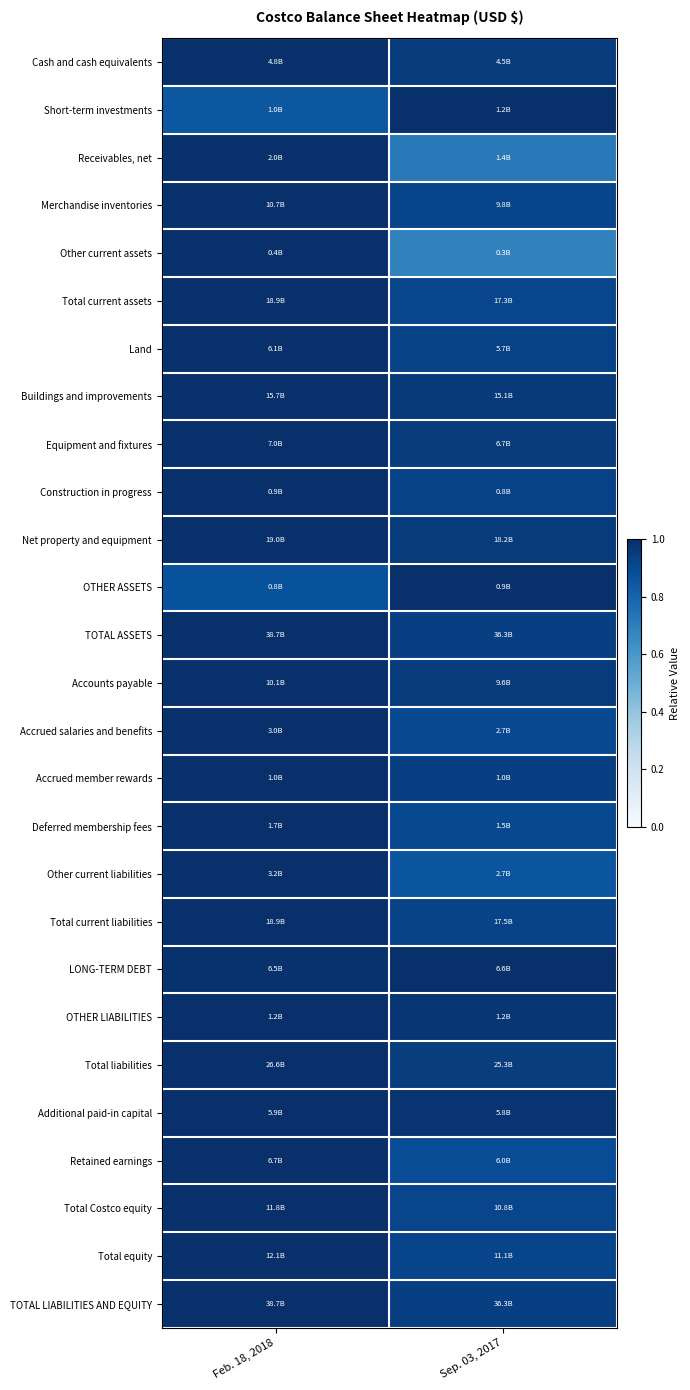

Which label corresponds to the largest value in the chart?

Feb. 18, 2018